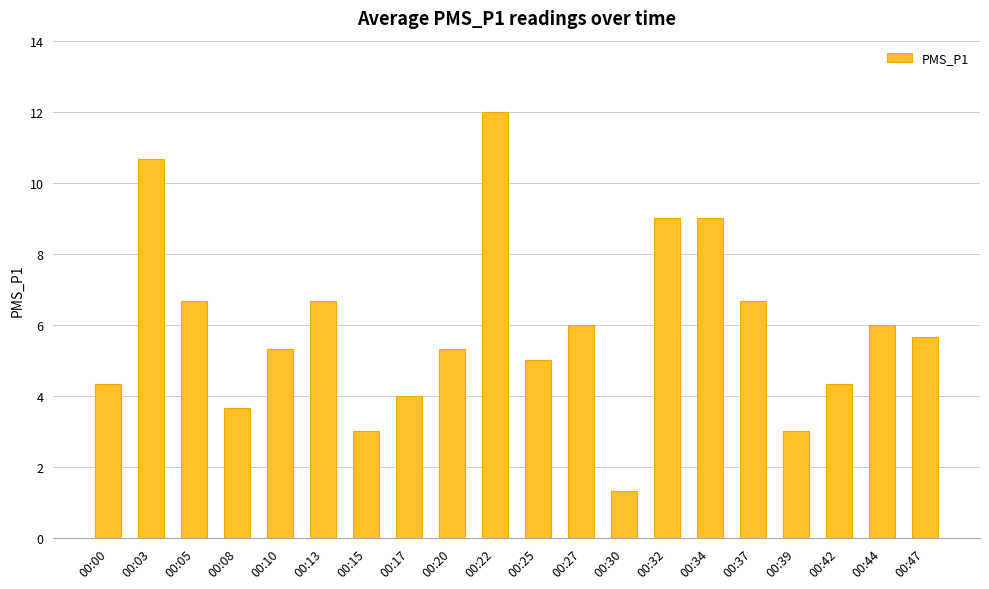

Which category has the lowest value across all series?

00:30